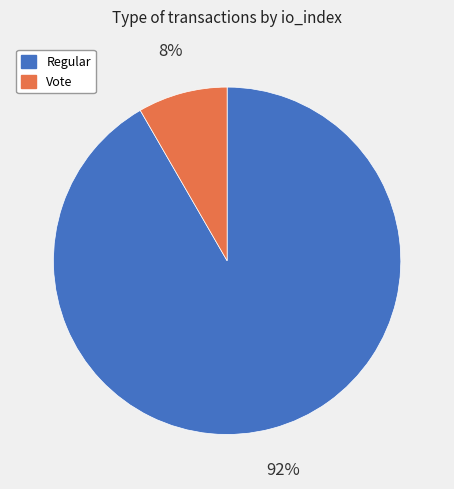

True or false: Vote accounts for 1% of the total.

False